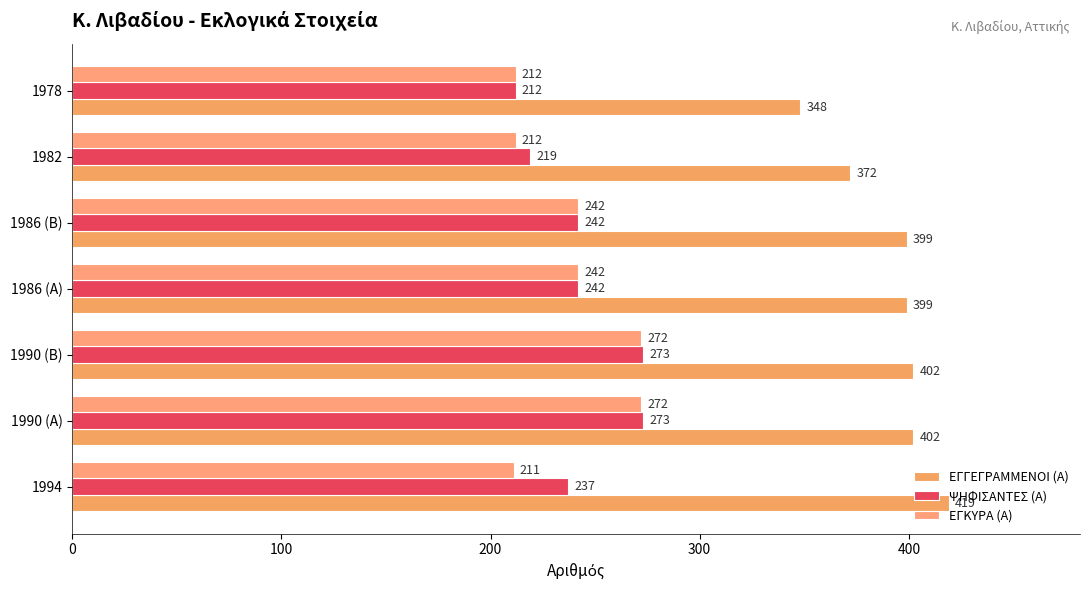

What is the difference between the maximum and minimum values in the ΨΗΦΙΣΑΝΤΕΣ (Α) series?

61